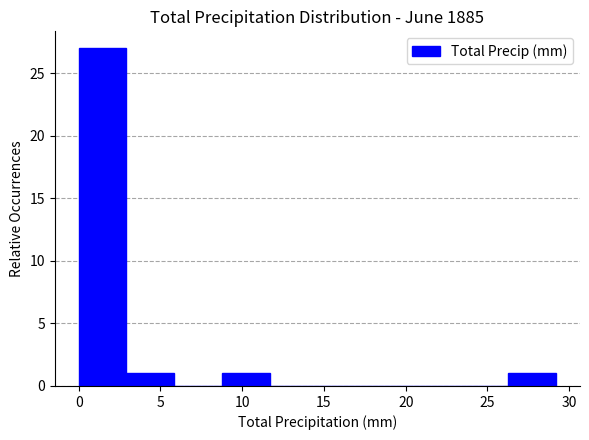

Reading left to right, list every bar in this chart as the range it spans on the x-axis followed by its height. Neither the bar edges nor the heights are printed on the chart, so give them approximately, as read against the axes.

0.0 to 3.0: 27
3.0 to 6.0: 1
6.0 to 9.0: 0
9.0 to 11.5: 1
11.5 to 14.5: 0
14.5 to 17.5: 0
17.5 to 20.5: 0
20.5 to 23.5: 0
23.5 to 26.5: 0
26.5 to 29.0: 1